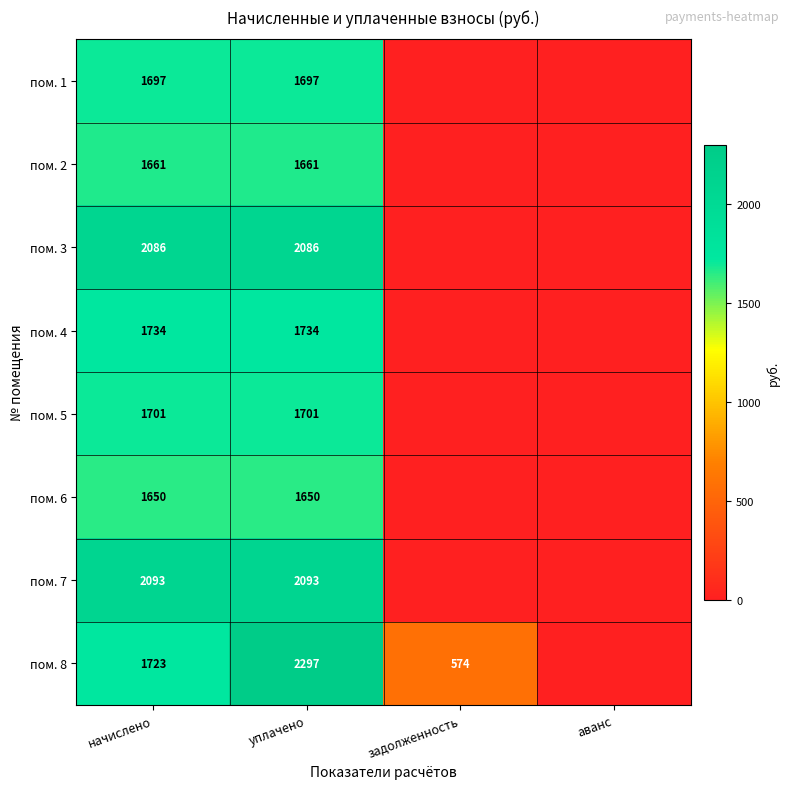

What is the total value across all series at уплачено?

14919